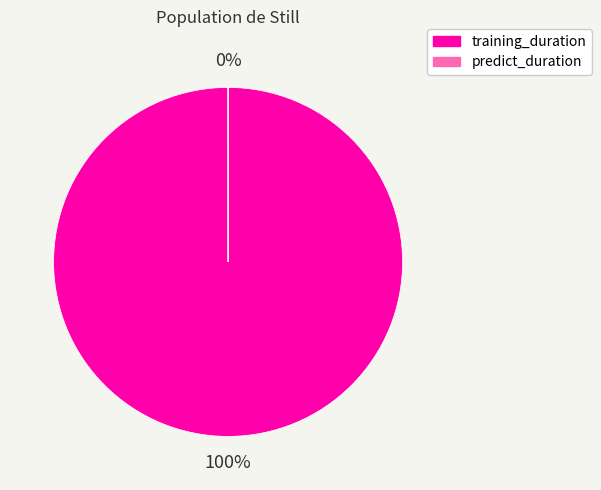

Is there a majority slice in this chart?

Yes